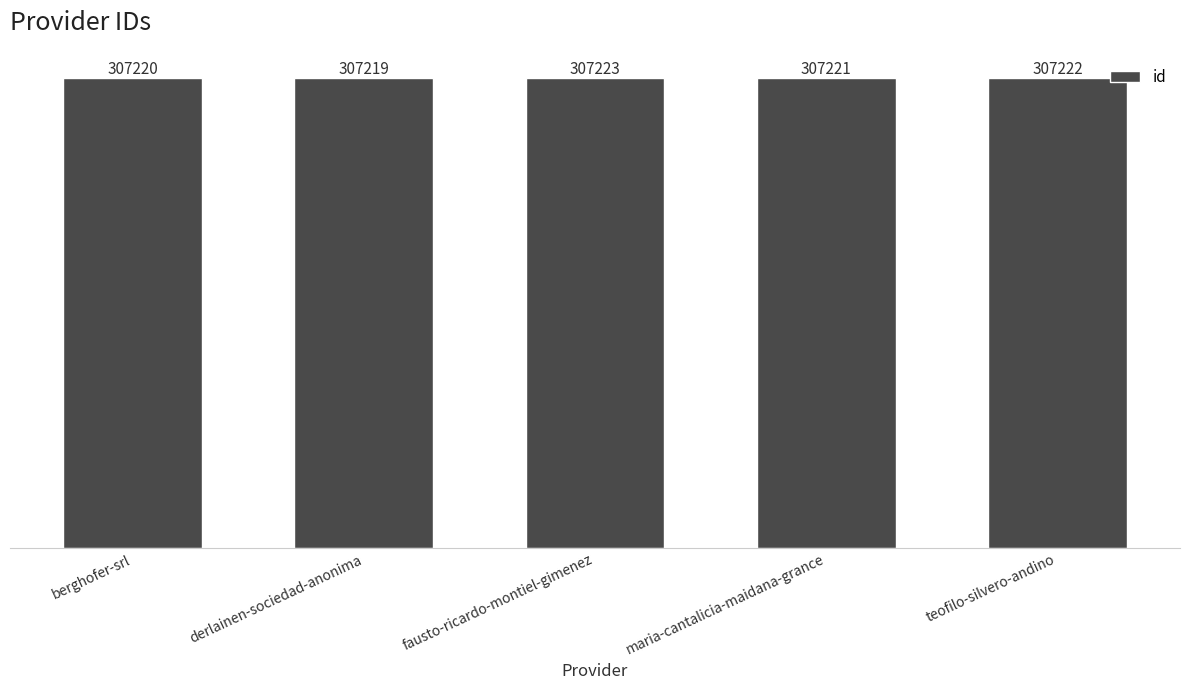

At which label is the value closest to 307221?

maria-cantalicia-maidana-grance